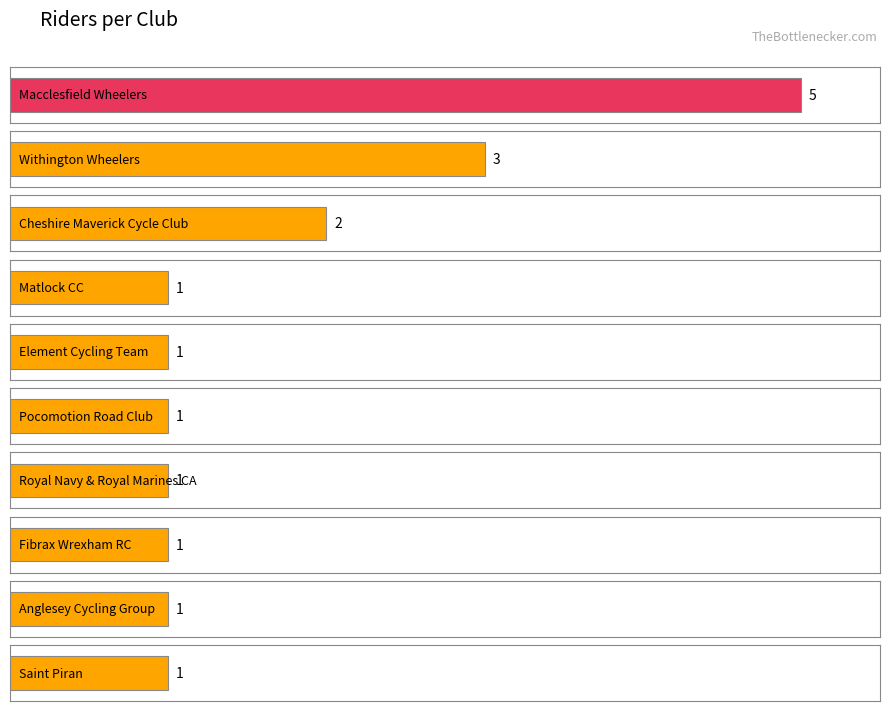

What is the difference between the maximum and minimum values?

4